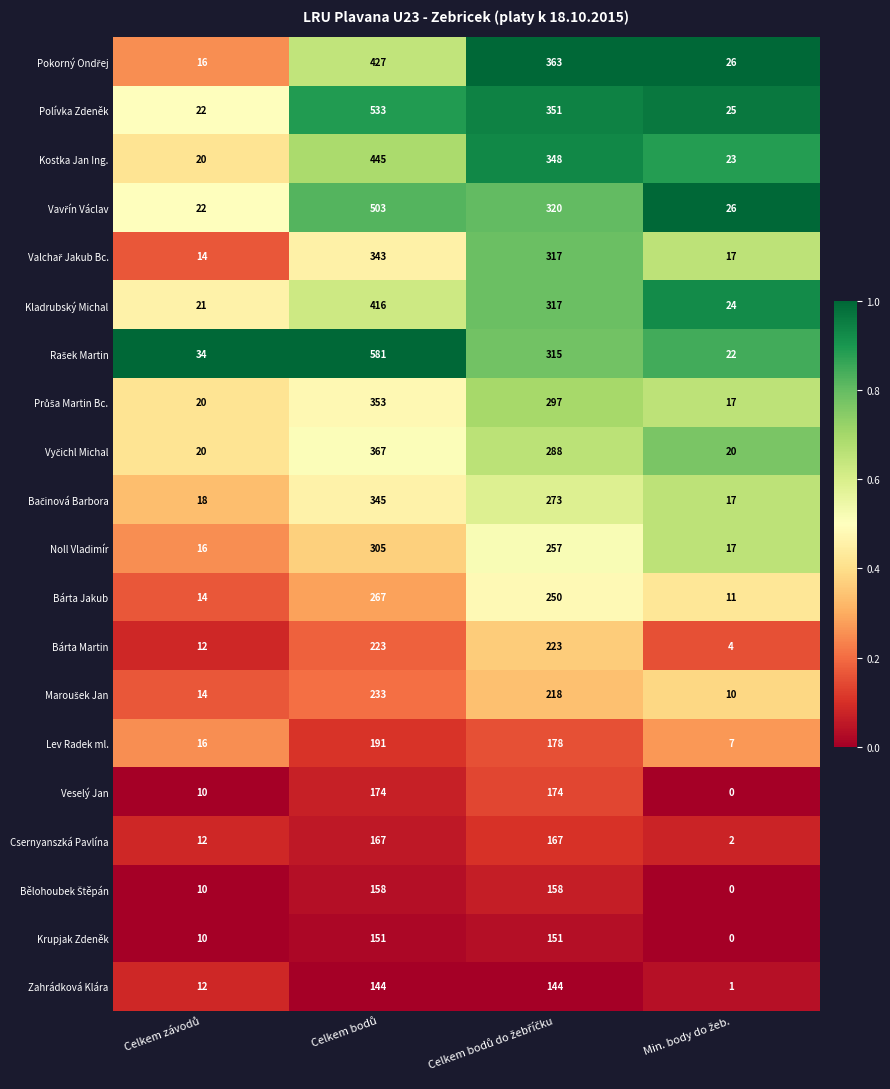

What is the sum of all Lev Radek ml. values?

392